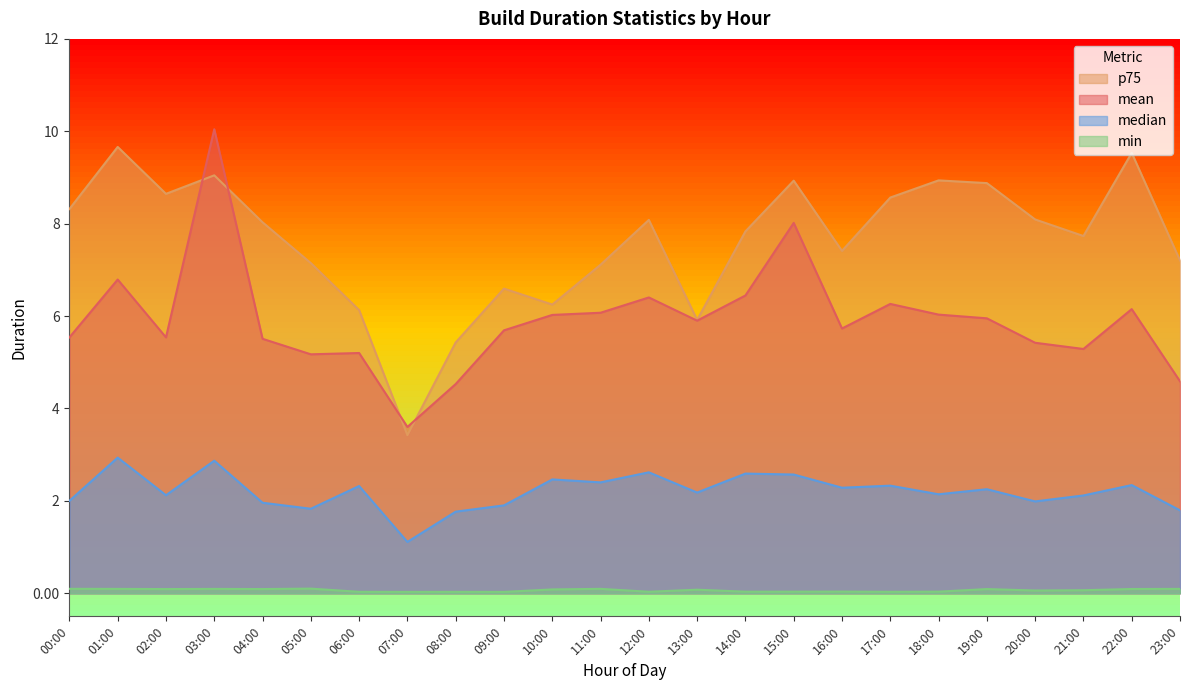

How many lines are shown in the chart?

4